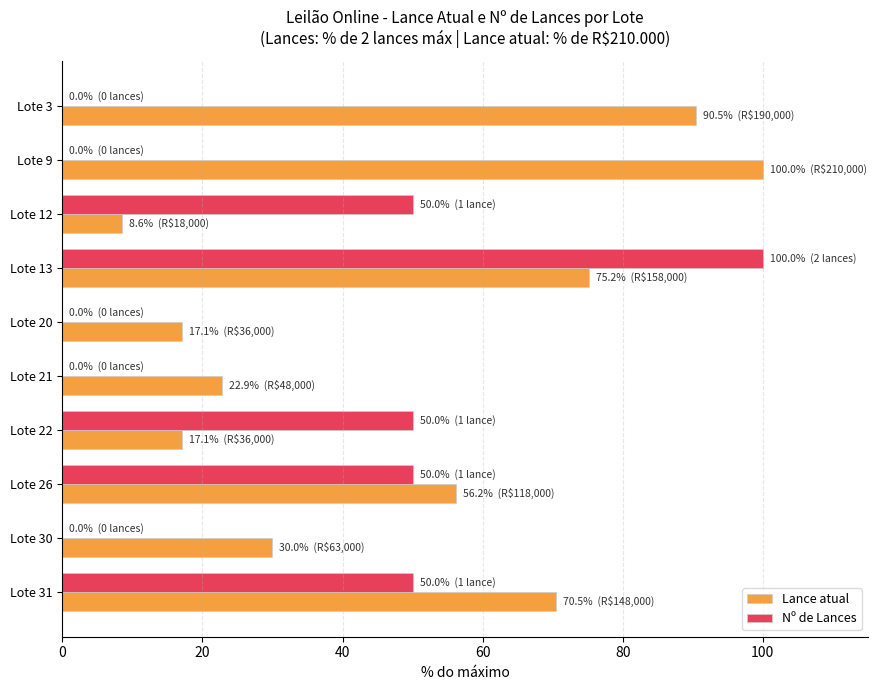

The value of Nº de Lances at Lote 30 is 57.9. True or false?

False